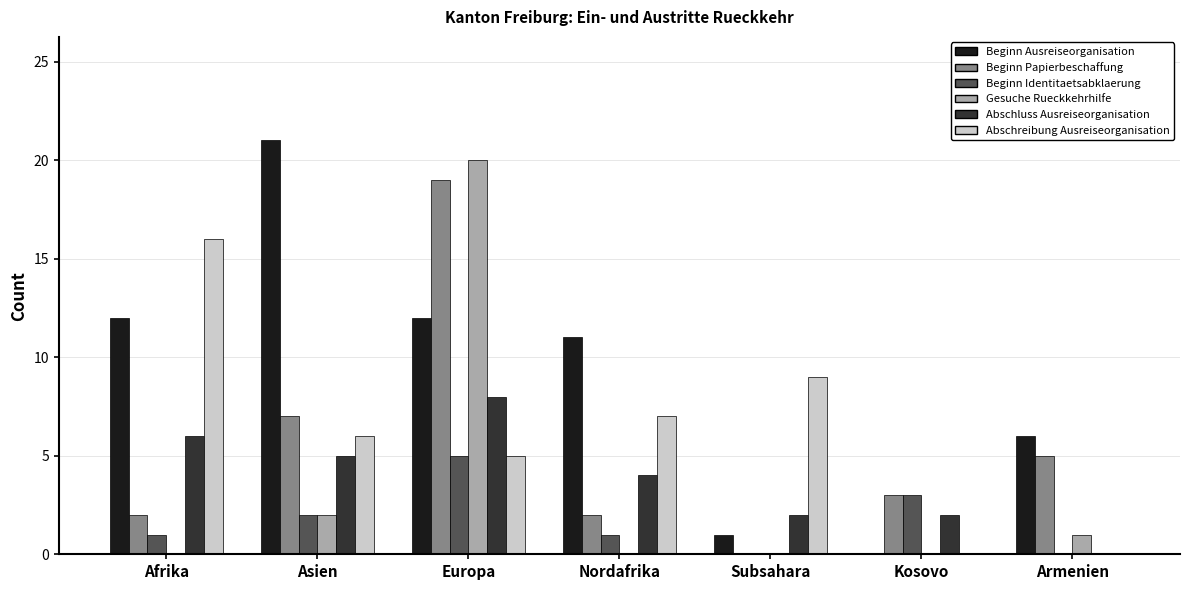

What is the greatest value displayed?

21